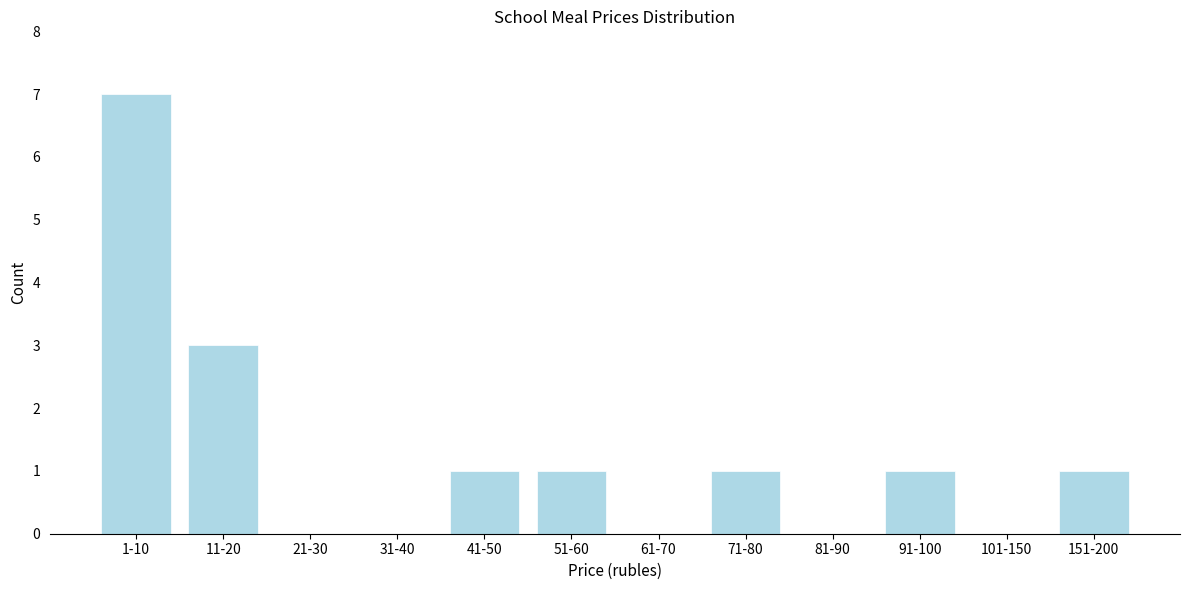

Reading right to left, what are all the values shown in this chart?

151-200=1	101-150=0	91-100=1	81-90=0	71-80=1	61-70=0	51-60=1	41-50=1	31-40=0	21-30=0	11-20=3	1-10=7